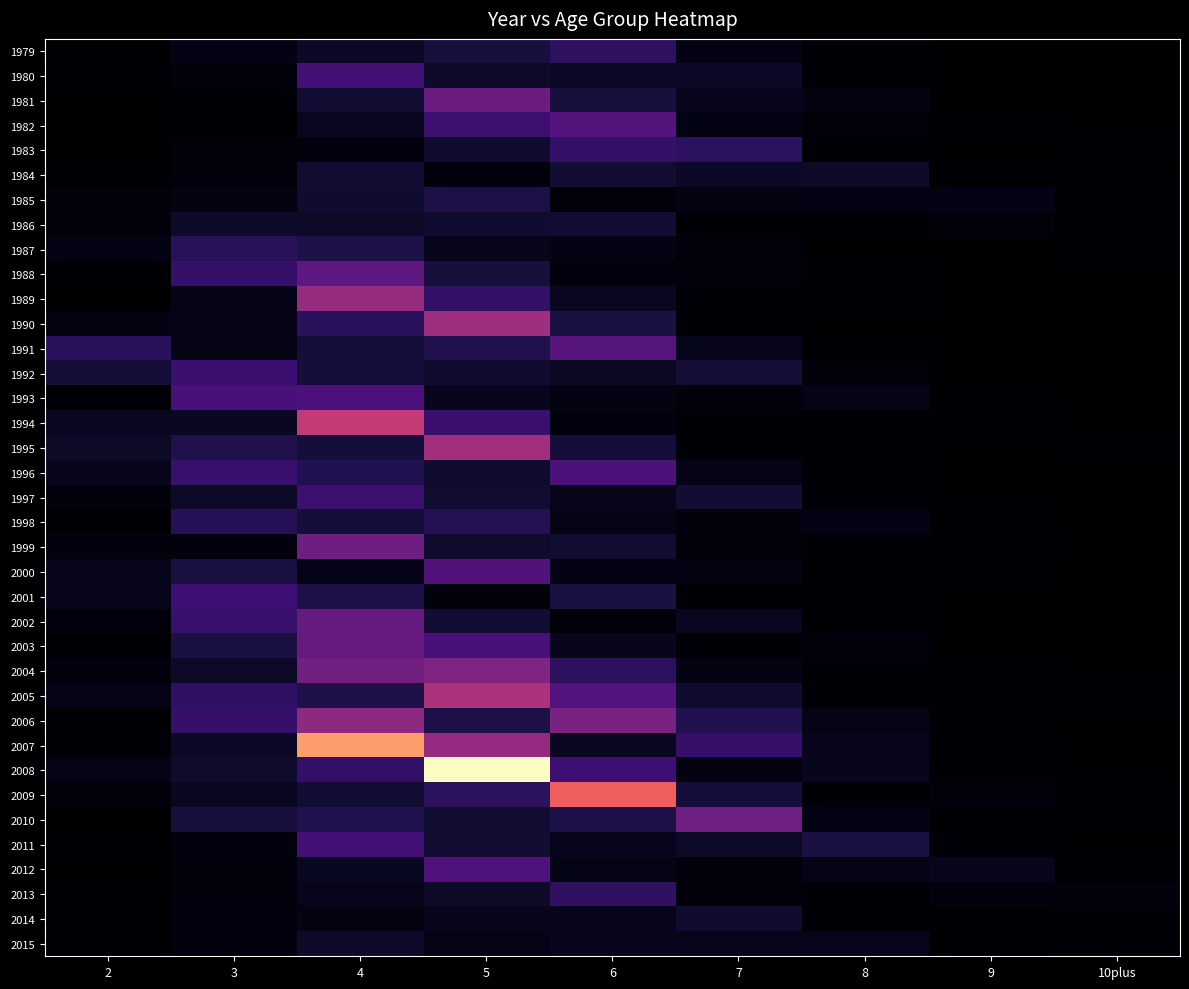

Which series has the widest spread of values?

2008